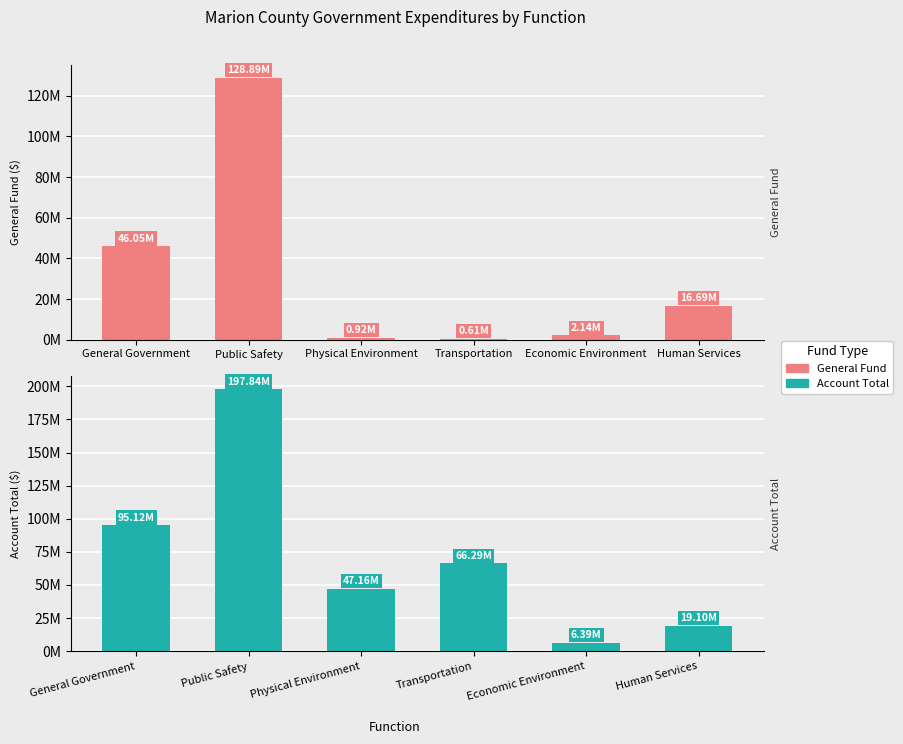

Which series has the widest spread of values?

Account Total